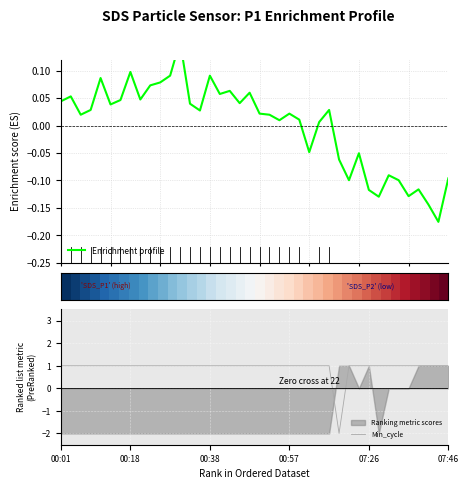

Where does the Min_cycle series first go above 0?

00:01